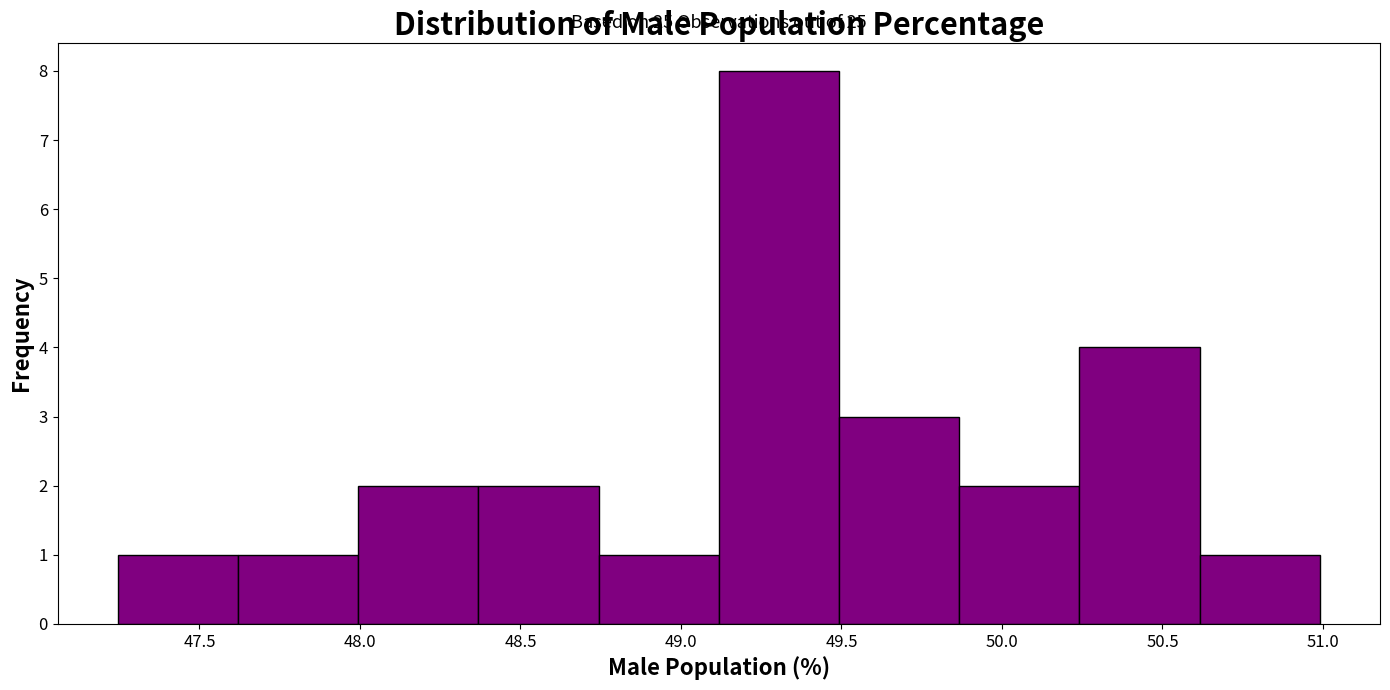

Over which range of the x-axis is the bar tallest?

49.10 to 49.50